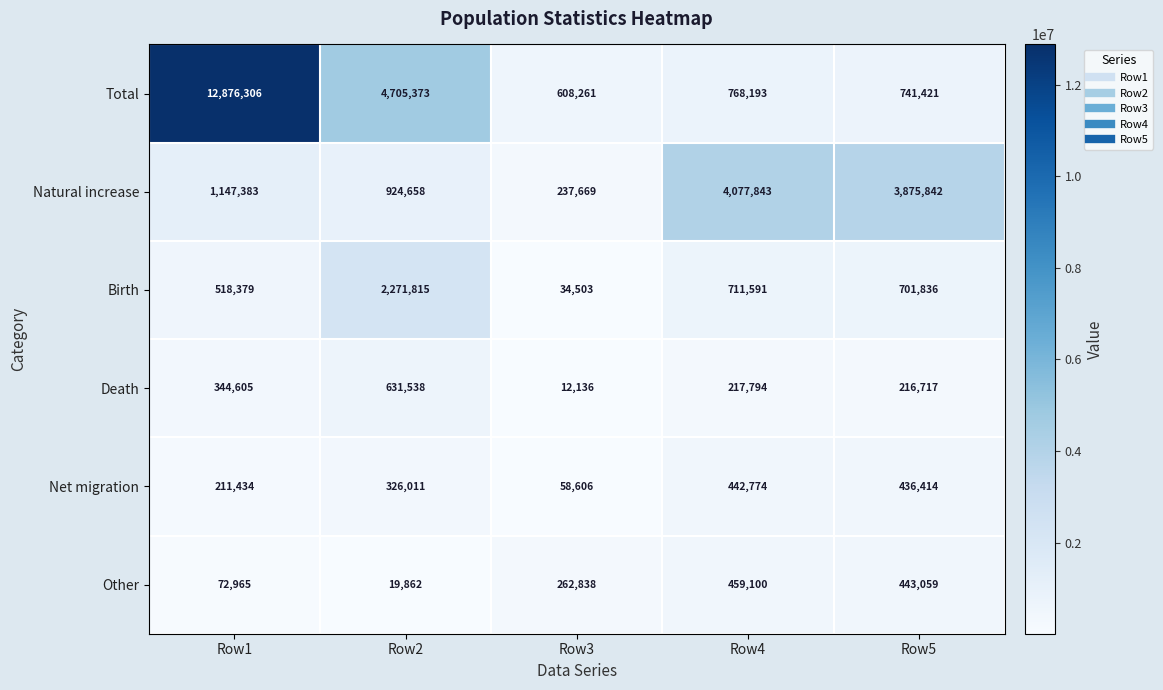

Which series has the widest spread of values?

Total